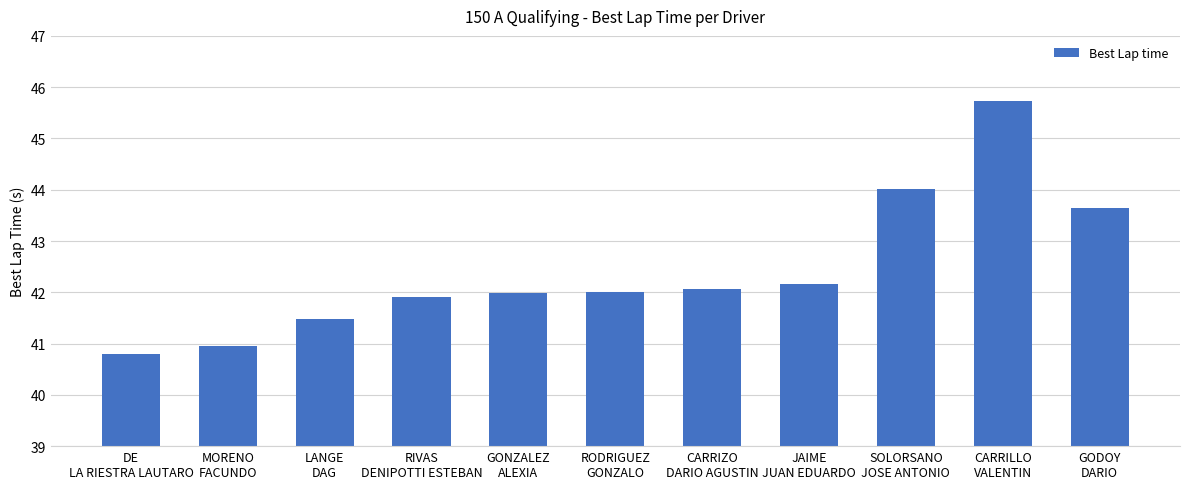

Are the bars horizontal?

No